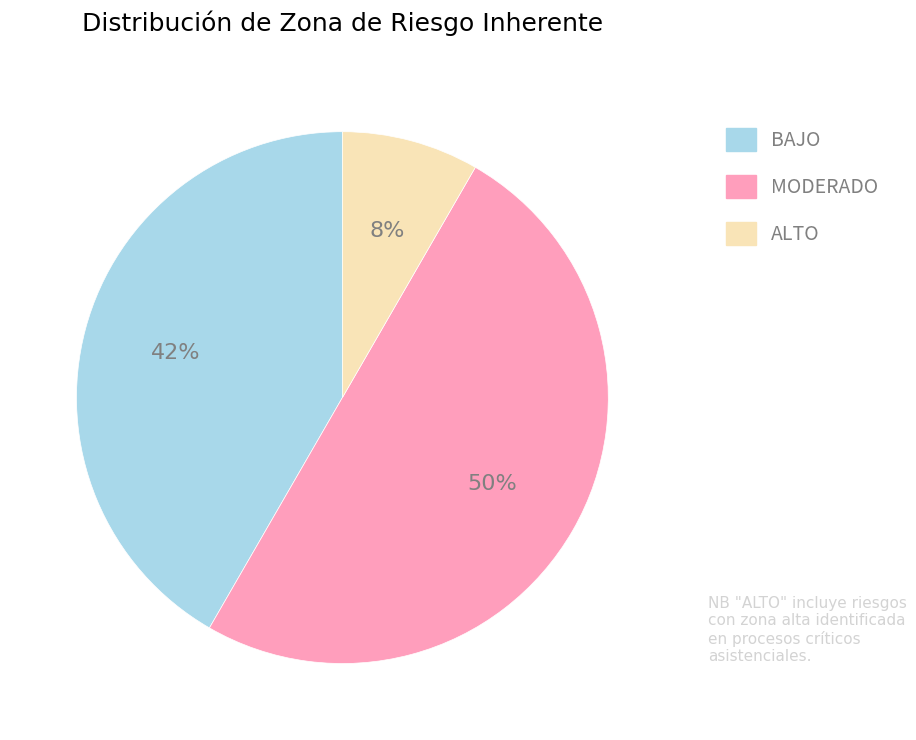

To the nearest percent, what is the difference between the largest and smallest slice percentages?

42%